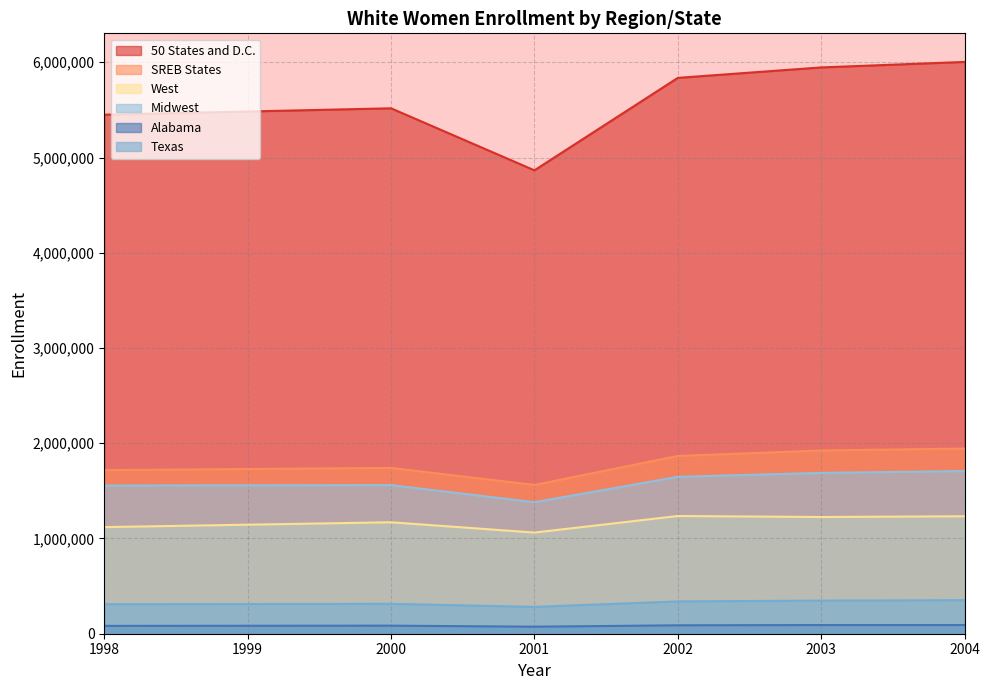

What is the difference between the maximum and second lowest values in the SREB States series?

226417